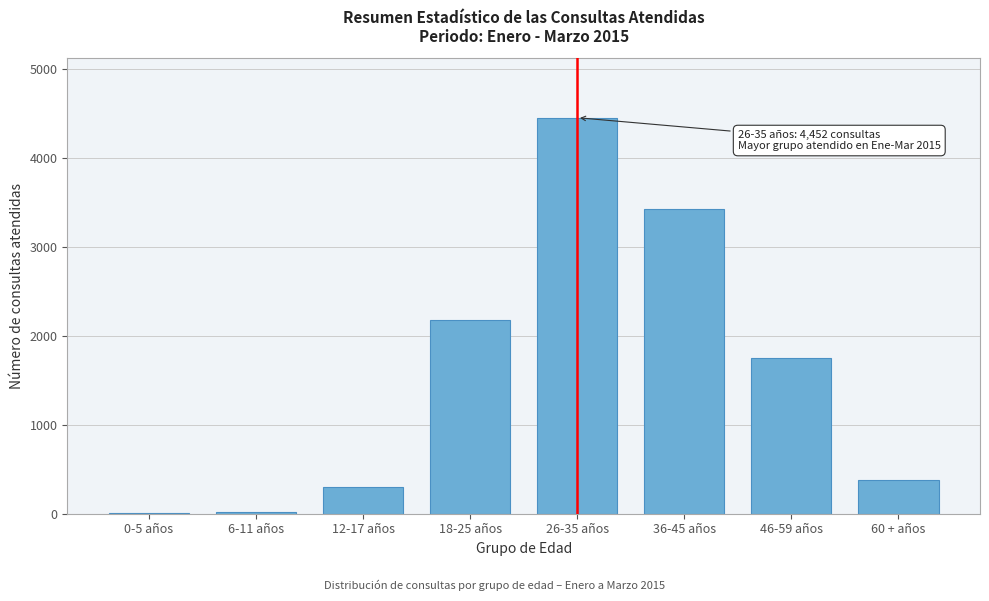

Where is the data nearest to the value 2229?

18-25 años